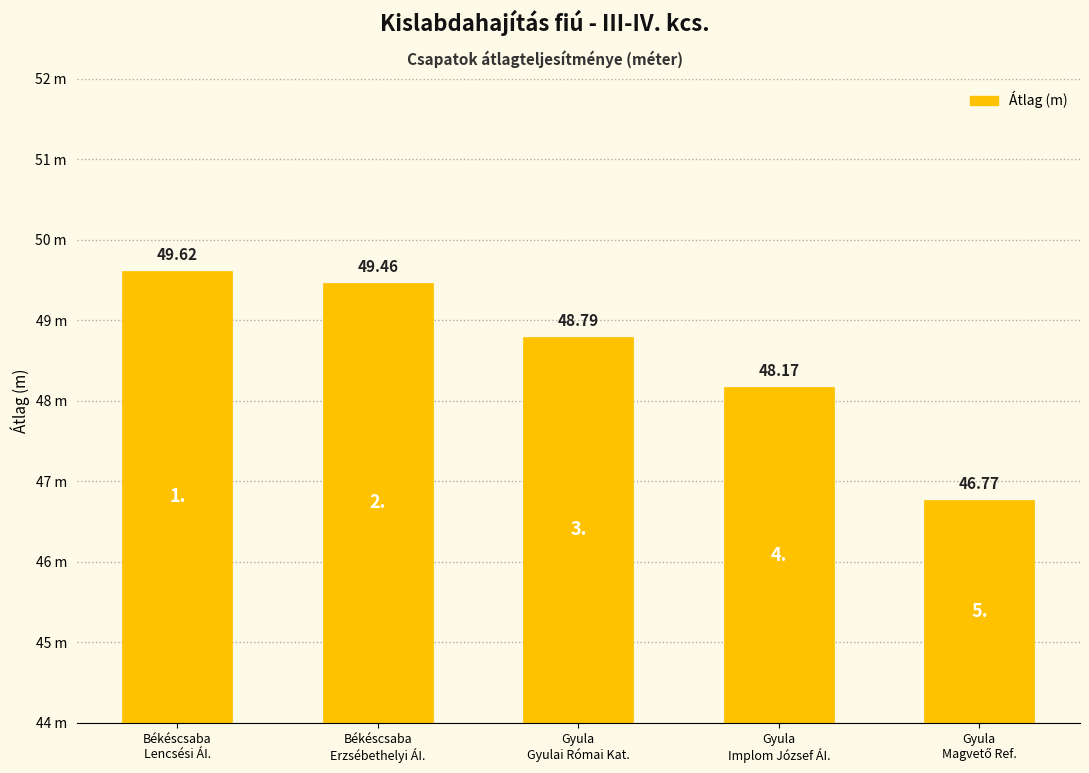

Rank the categories by value from highest to lowest.

Békéscsaba
Lencsési ÁI., Békéscsaba
Erzsébethelyi ÁI., Gyula
Gyulai Római Kat., Gyula
Implom József ÁI., Gyula
Magvető Ref.